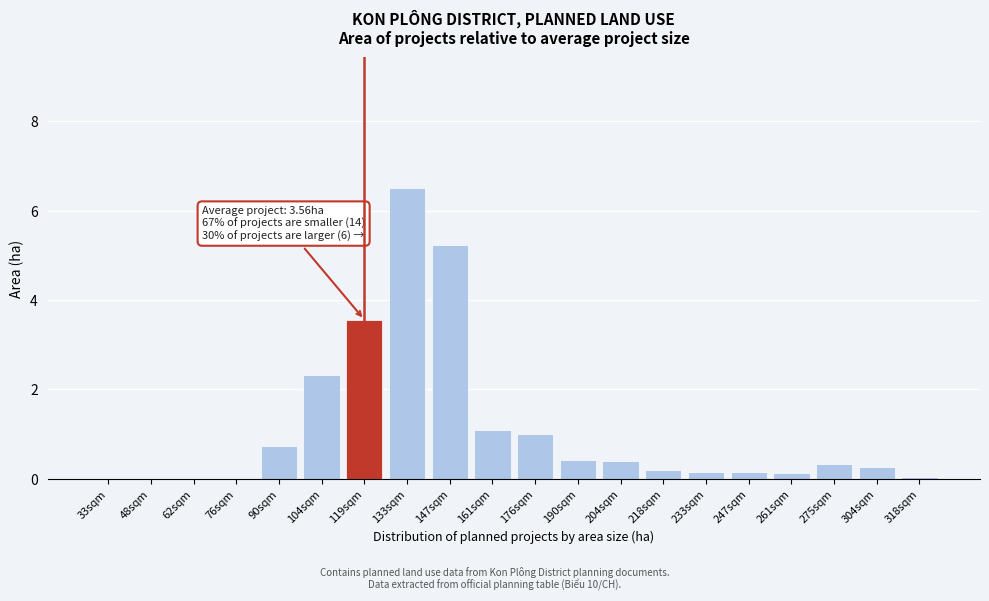

The chart shows a value of 0.0 at 33sqm. True or false?

True